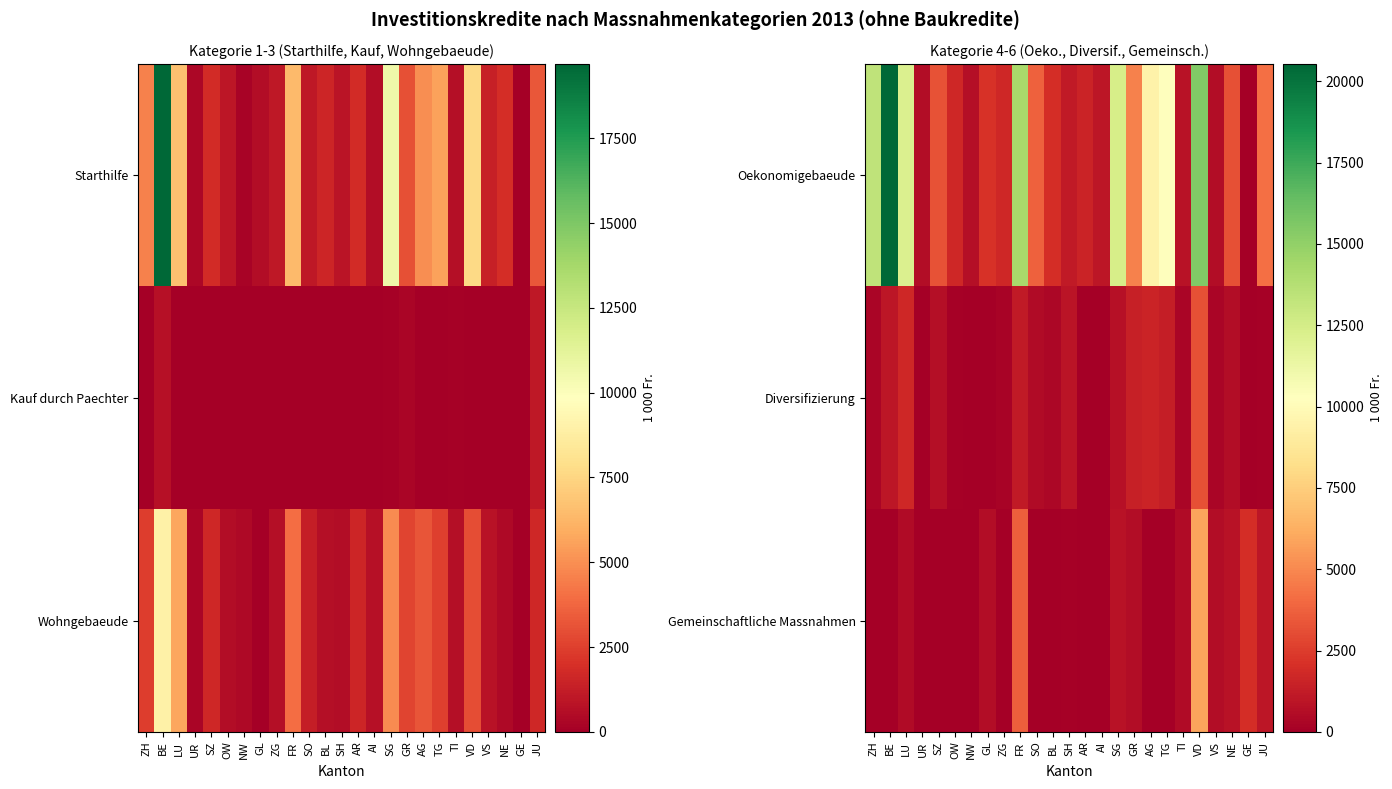

Between AI and GL, which is larger?

GL